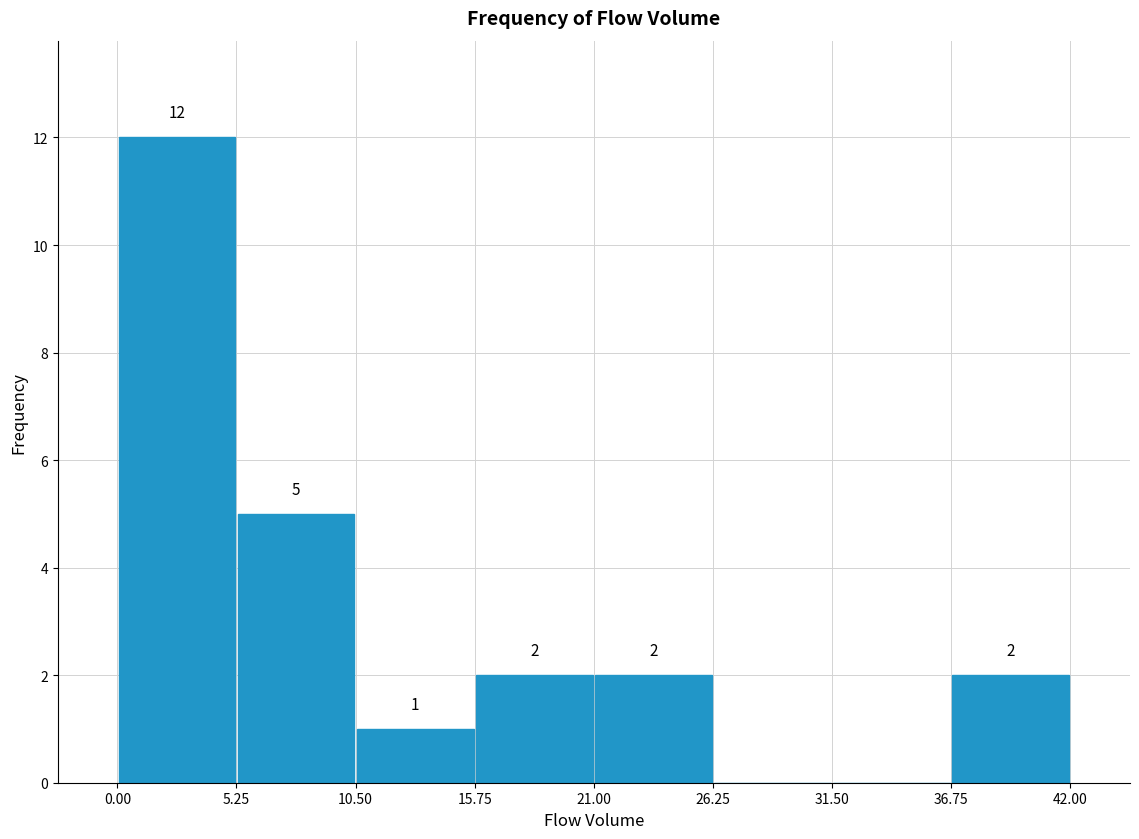

Which range on the x-axis has the tallest bar?

0.00 to 5.25